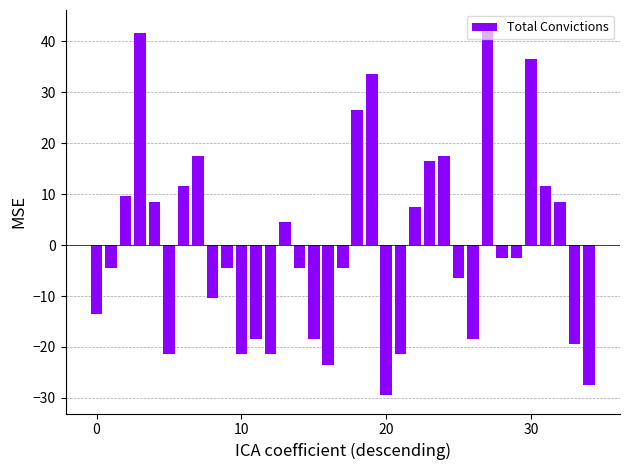

What is the minimum value shown in the chart?

-29.5